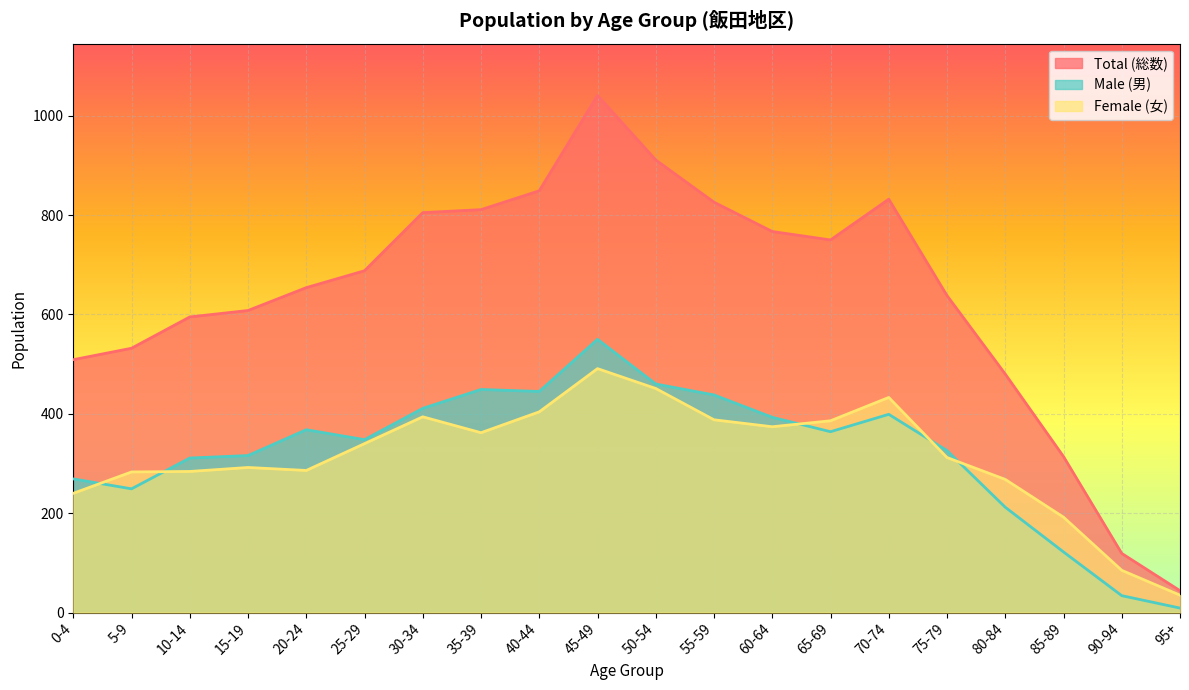

How many lines are shown in the chart?

3